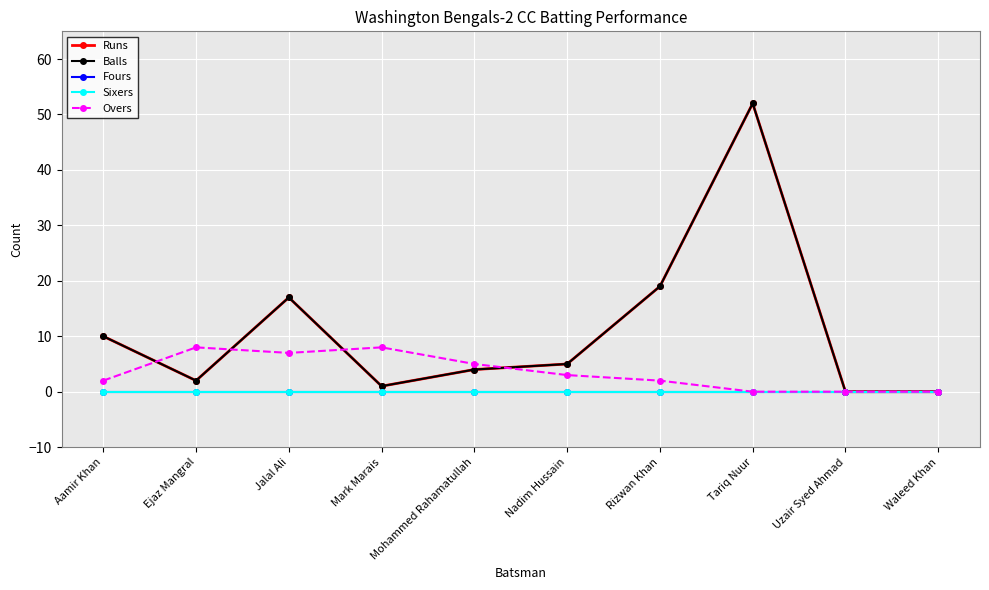

How many lines are shown in the chart?

5